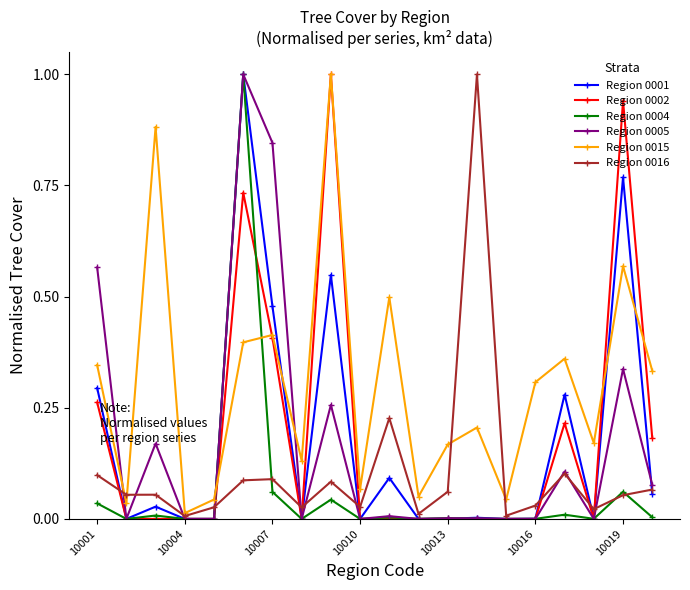

What is the maximum value for Region 0002?

1.0